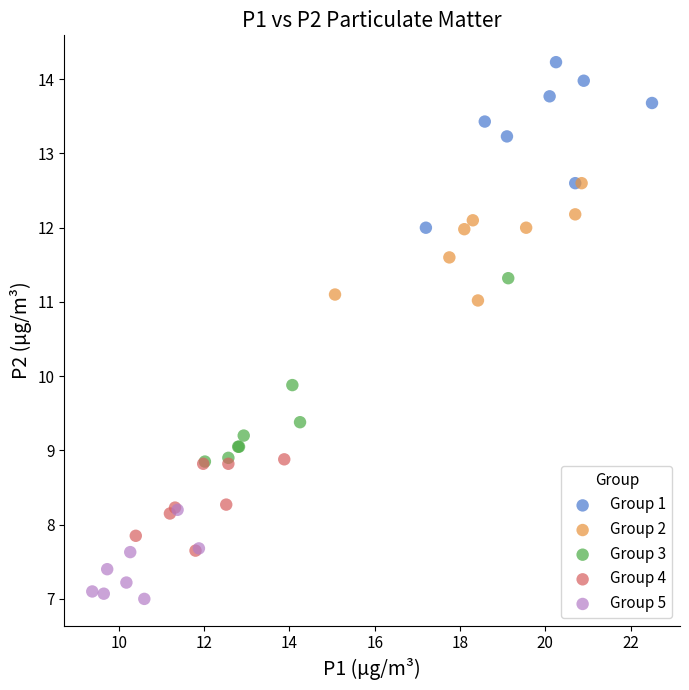

Which series contains the lowest Y value?

Group 5